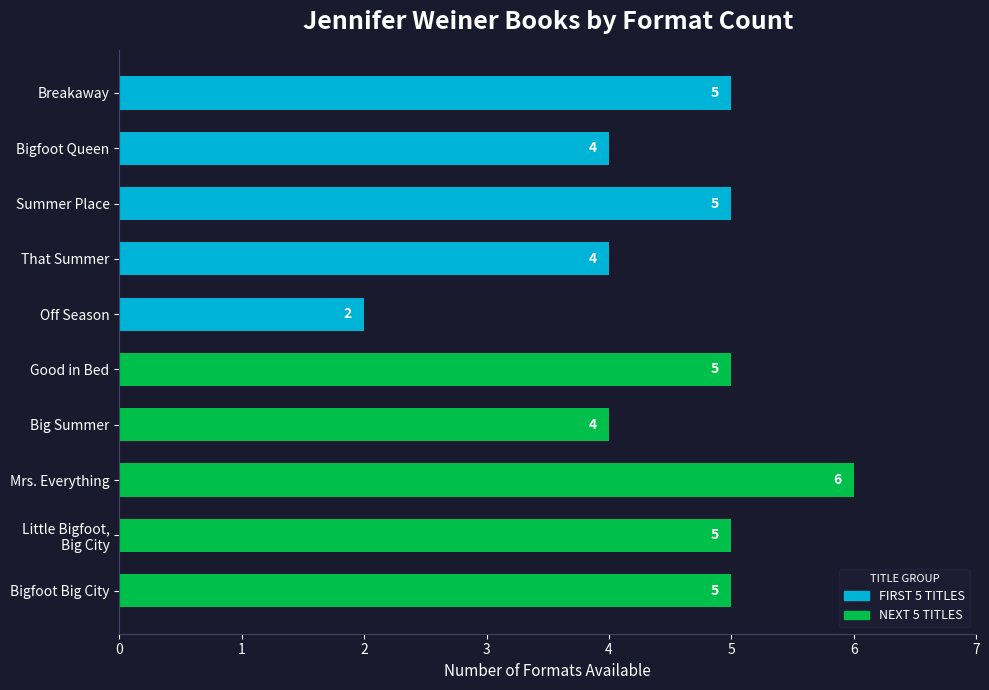

The chart shows a value of 4 at Big Summer. True or false?

True